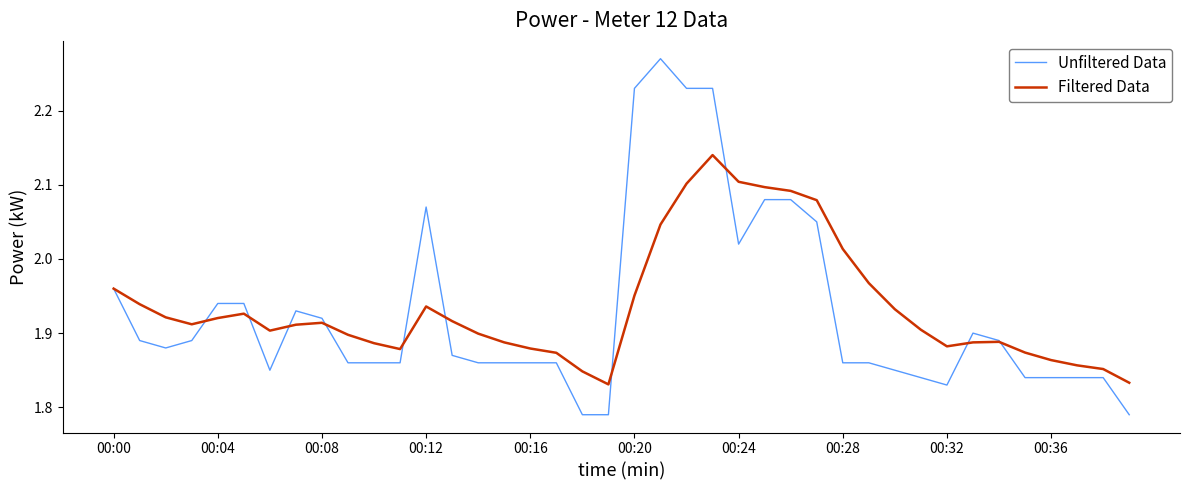

Reading right to left, transcribe all the data shown in this chart.

Unfiltered Data: 1.8	1.8	1.8	1.8	1.8	1.9	1.9	1.8	1.8	1.9	1.9	1.9	2.0	2.1	2.1	2.0	2.2	2.2	2.3	2.2	1.8	1.8	1.9	1.9	1.9	1.9	1.9	2.1	1.9	1.9	1.9	1.9	1.9	1.9	1.9	1.9	1.9	1.9	1.9	2.0
Filtered Data: 1.8	1.9	1.9	1.9	1.9	1.9	1.9	1.9	1.9	1.9	2.0	2.0	2.1	2.1	2.1	2.1	2.1	2.1	2.0	2.0	1.8	1.8	1.9	1.9	1.9	1.9	1.9	1.9	1.9	1.9	1.9	1.9	1.9	1.9	1.9	1.9	1.9	1.9	1.9	2.0